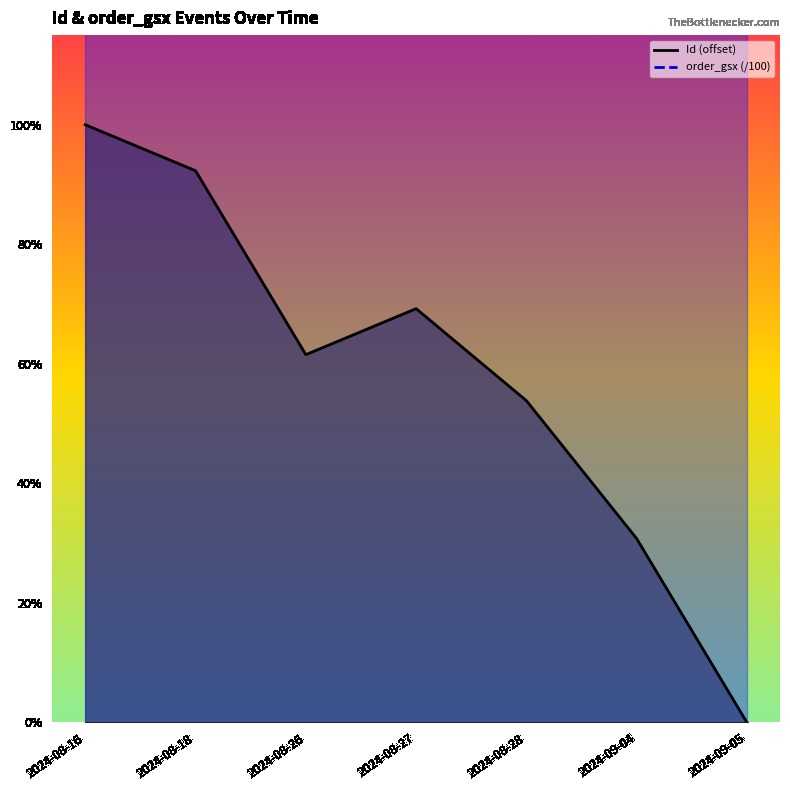

List the series in order of their peak value, highest first.

order_gsx (/100), Id (offset)